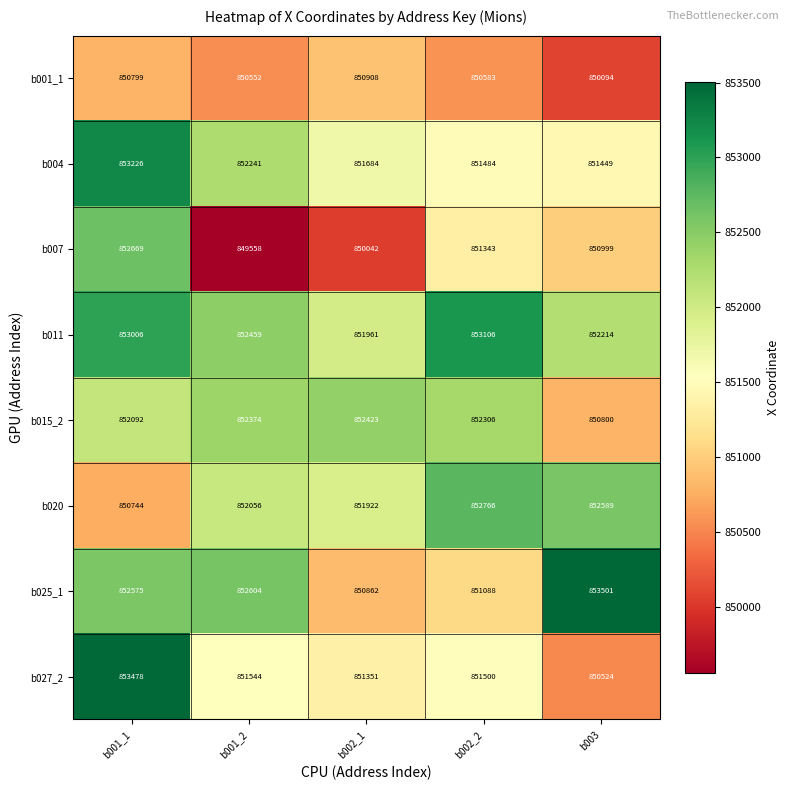

Which series changed the most between b001_2 and b002_2?

b007